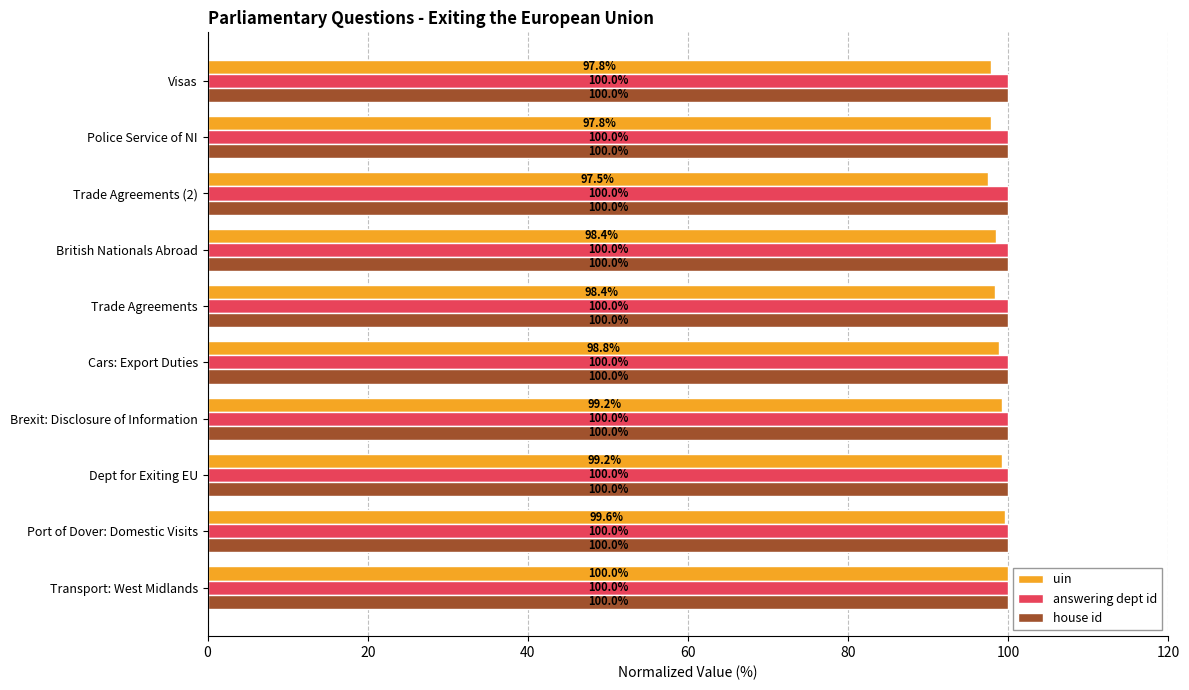

The uin series shows 25.5 at Trade Agreements. True or false?

False